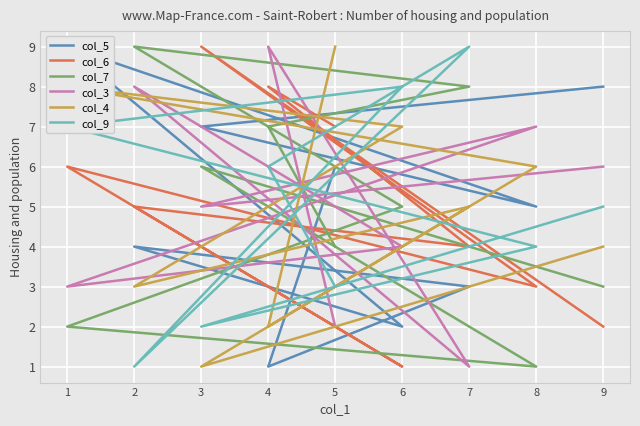

The value of col_7 at 8 is 1. True or false?

True